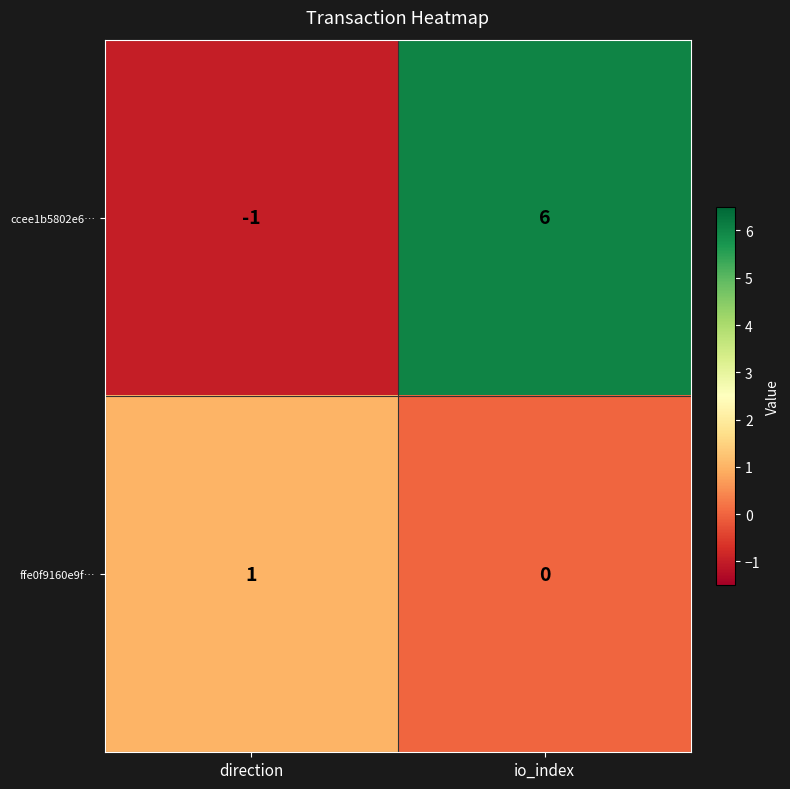

Reading right to left, list all the values displayed in this chart.

ccee1b5802e6…: io_index=6	direction=-1
ffe0f9160e9f…: io_index=0	direction=1